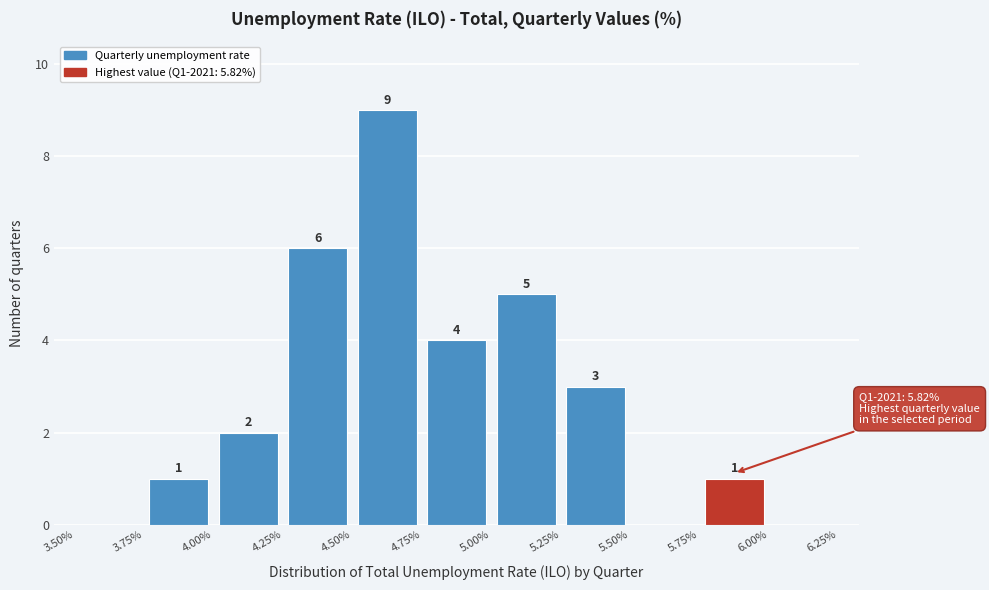

Over which range of the x-axis is the bar tallest?

4.50% to 4.75%